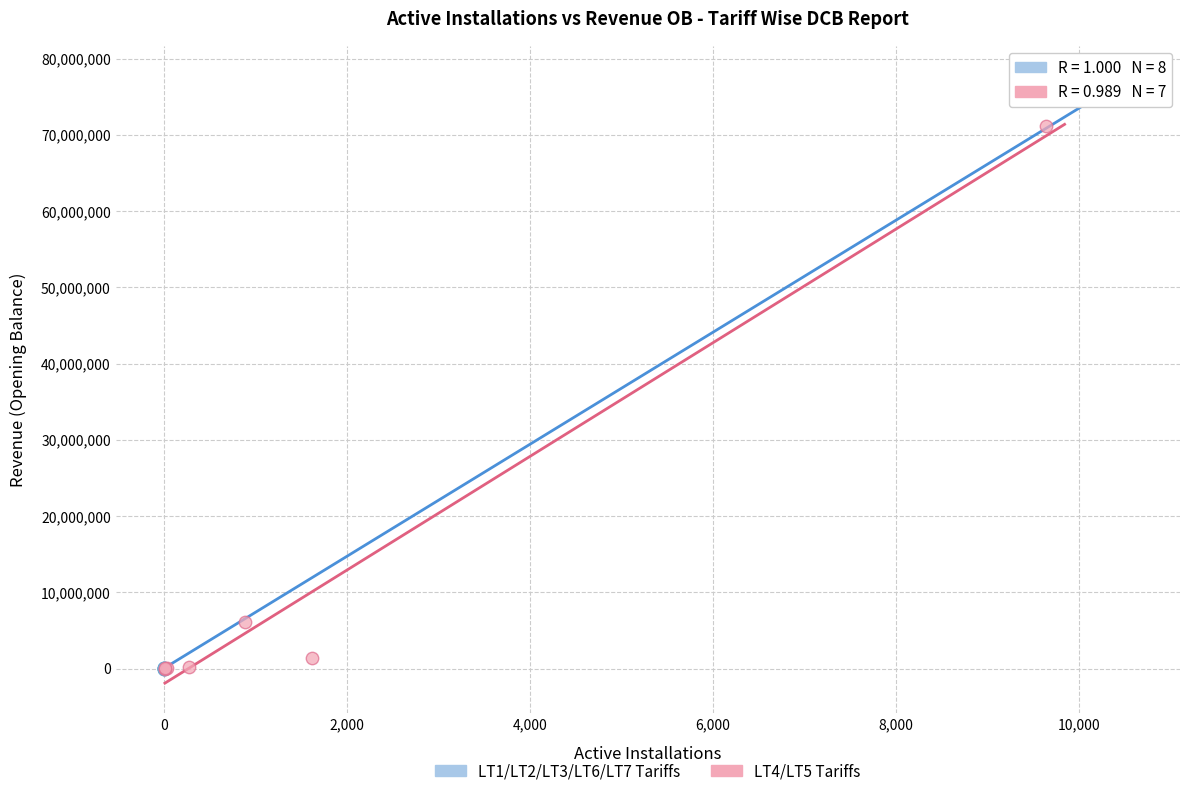

Which series has the largest Y range (max minus min)?

LT1/LT2/LT3/LT6/LT7 Tariffs